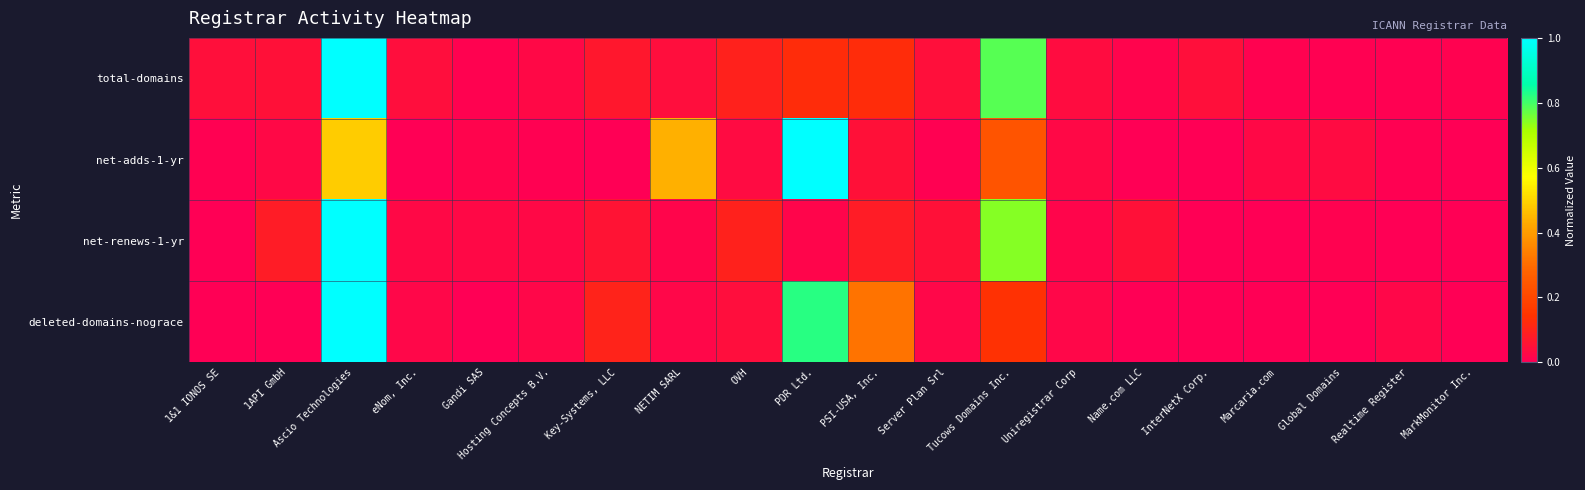

Which series changed the most between NETIM SARL and Marcaria.com?

net-adds-1-yr